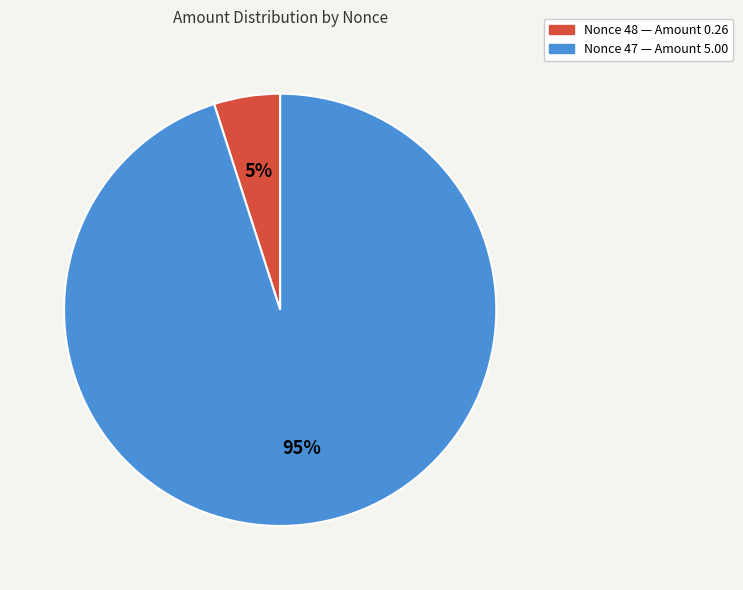

To the nearest percent, what is the average slice percentage?

50%